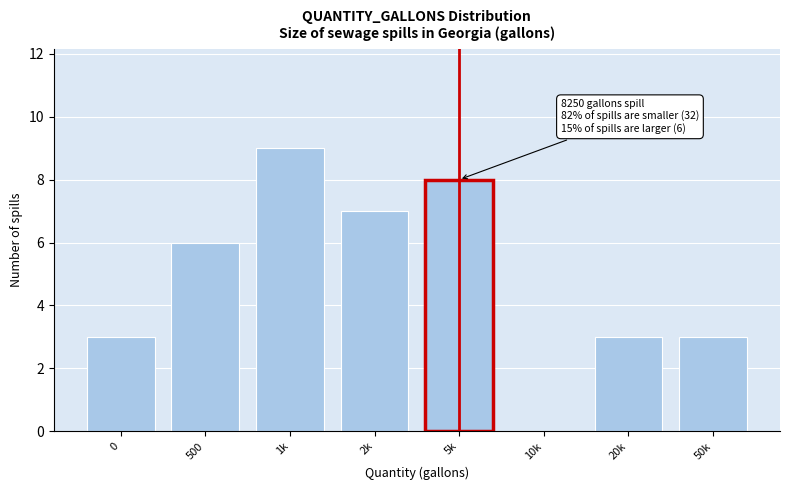

Reading left to right, transcribe all the data shown in this chart.

0=3	500=6	1k=9	2k=7	5k=8	10k=0	20k=3	50k=3